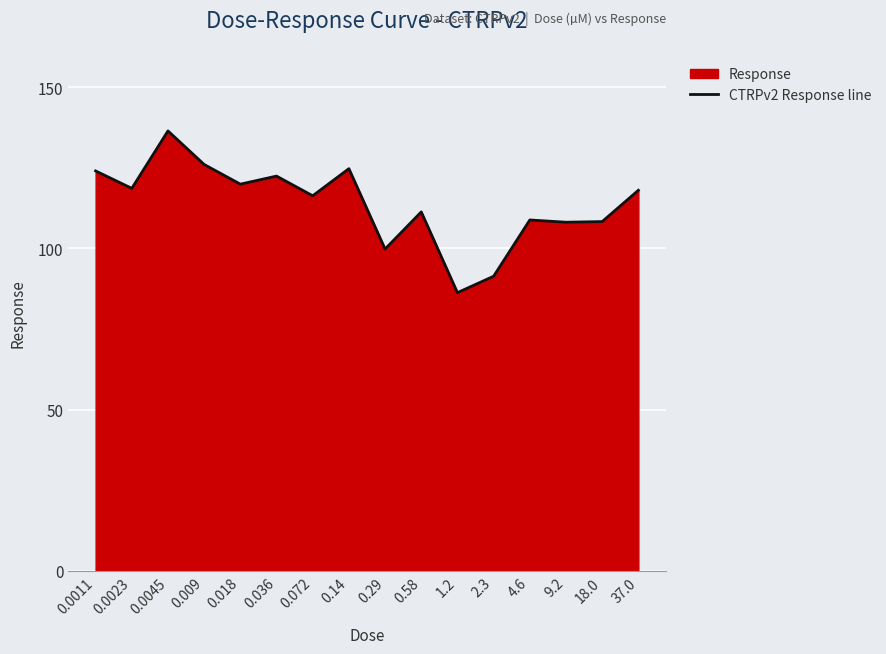

List the labels in order of value, largest first.

0.0045, 0.009, 0.14, 0.0011, 0.036, 0.018, 0.0023, 37.0, 0.072, 0.58, 4.6, 18.0, 9.2, 0.29, 2.3, 1.2